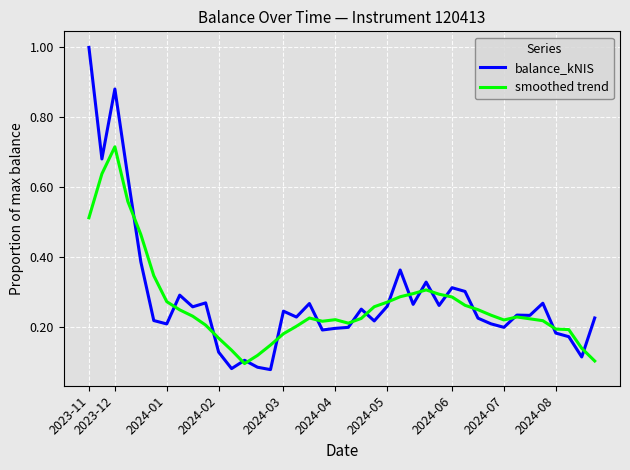

What is the highest value of the balance_kNIS series?

1.0